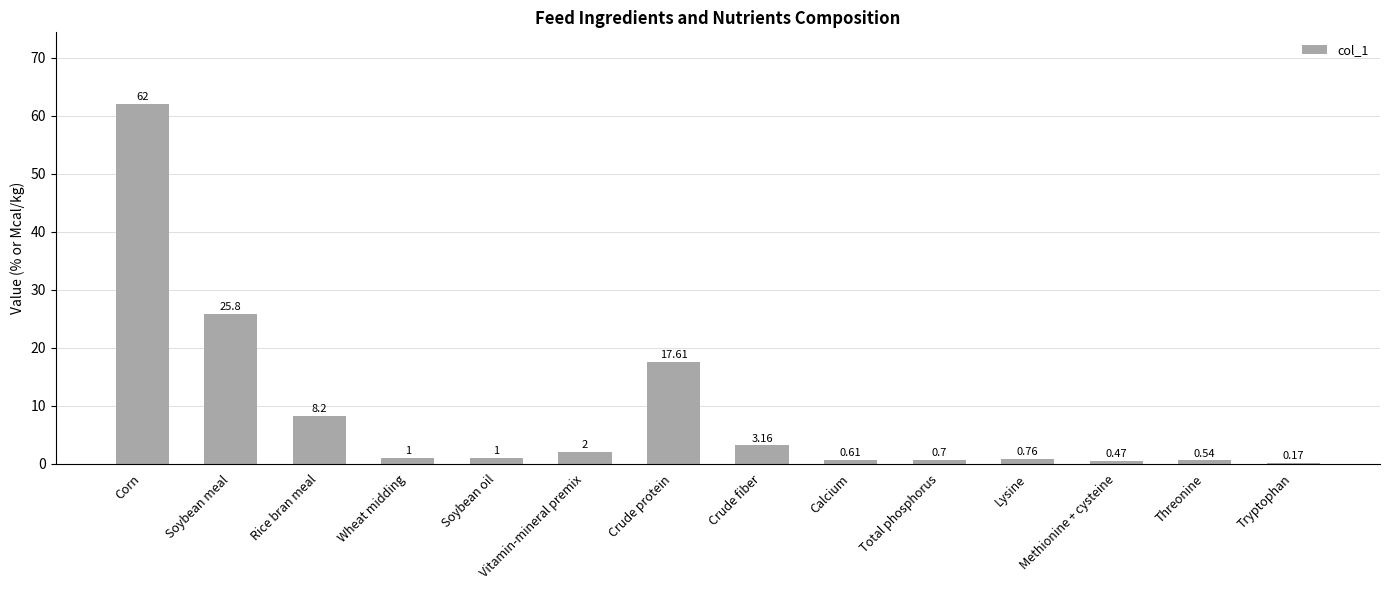

How many distinct data groups are displayed?

1